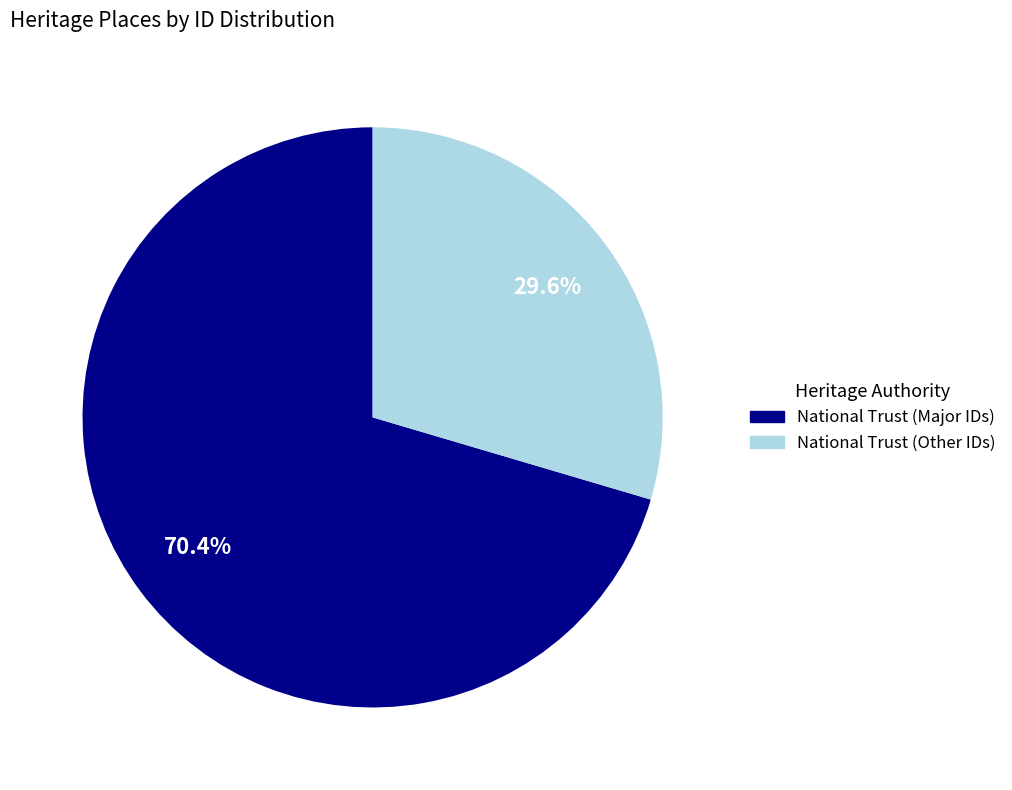

Which category has the biggest portion of the pie?

National Trust (Major IDs)